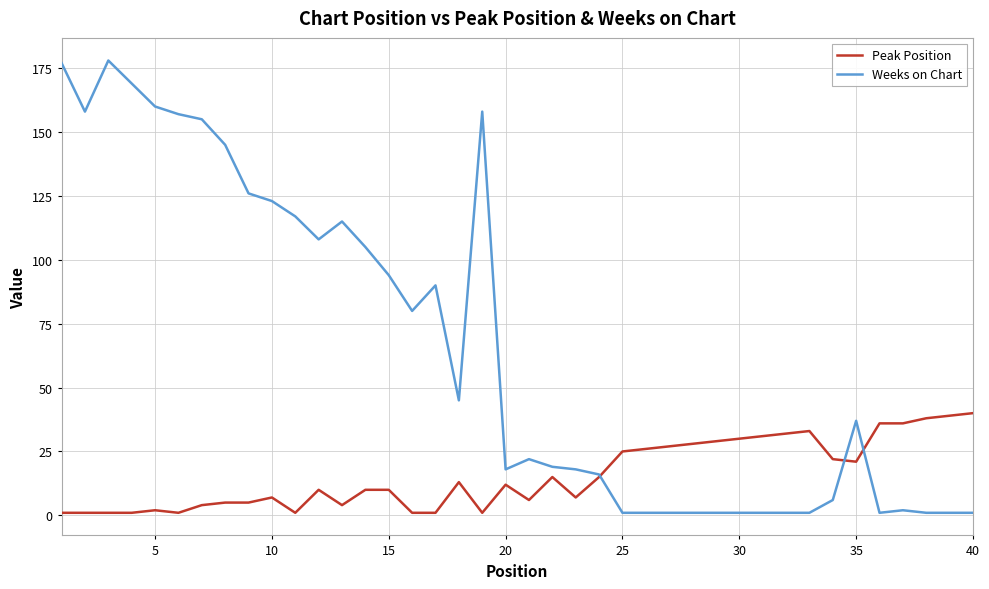

True or false: Weeks on Chart and Peak Position intersect in this chart.

True